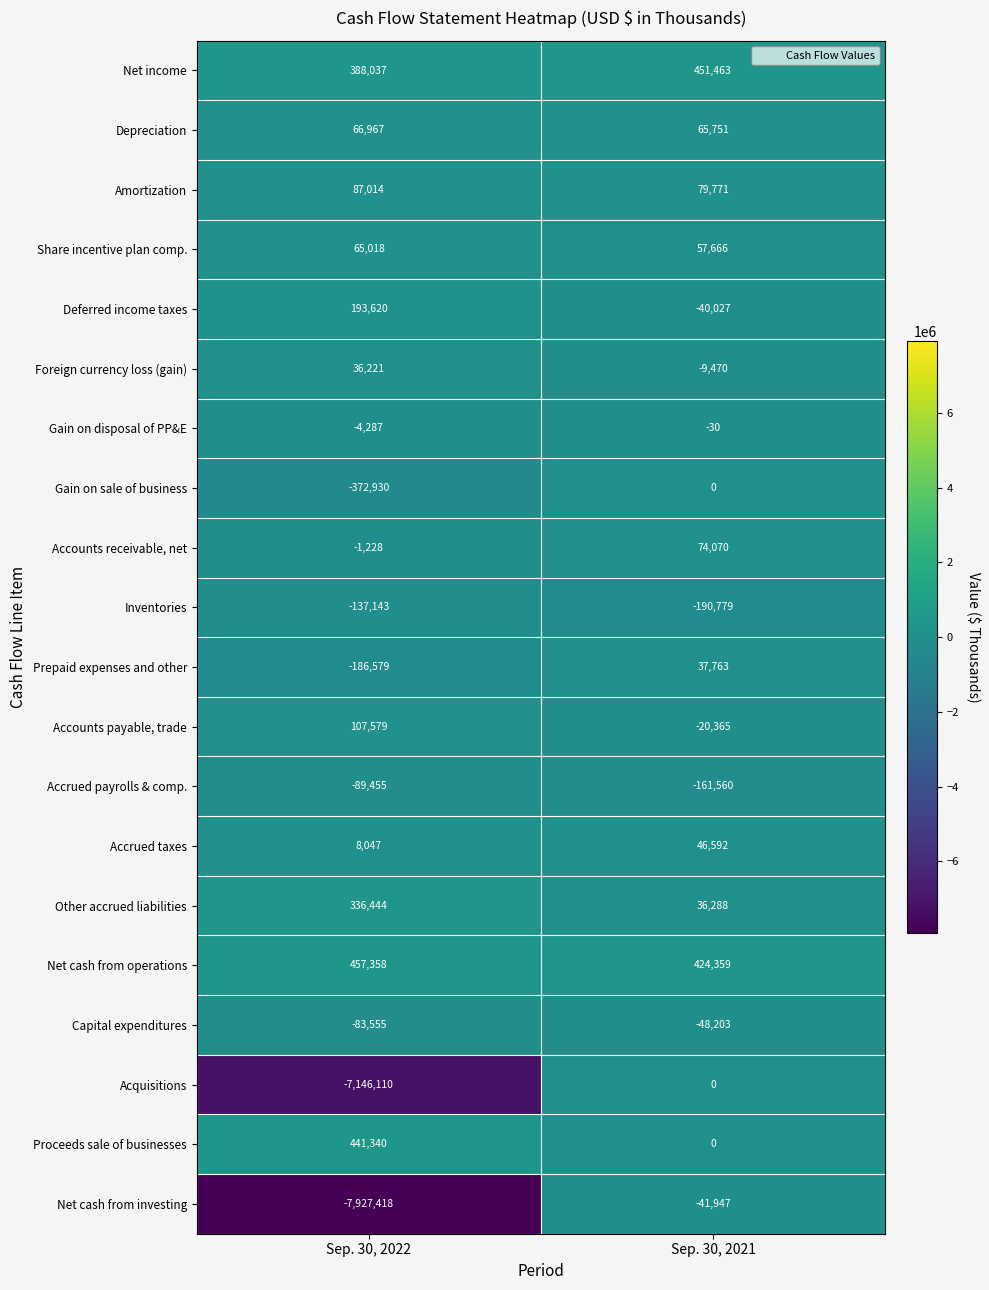

What is the average value of the Prepaid expenses and other series?

-74408